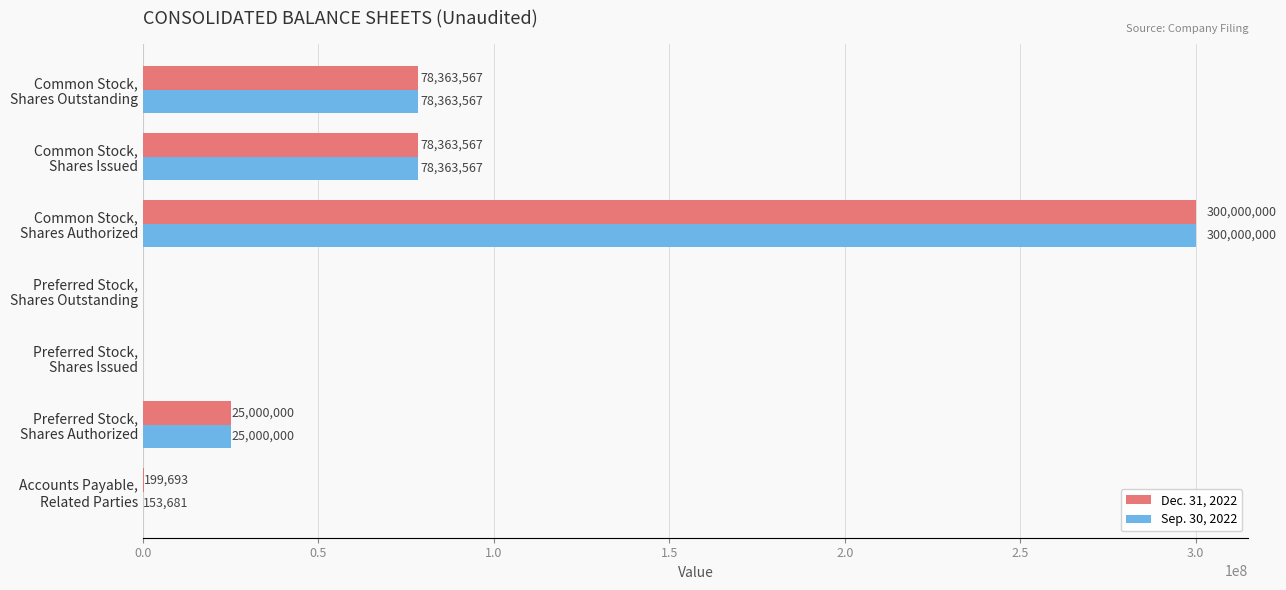

Which series has the largest total across all categories?

Dec. 31, 2022